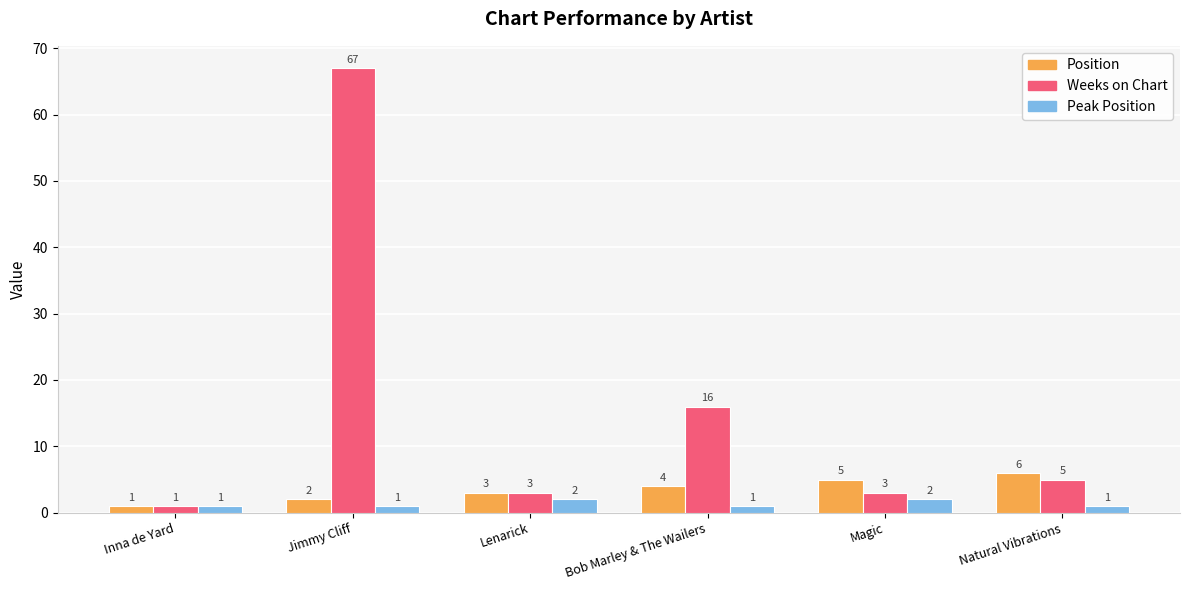

The Weeks on Chart series shows 8 at Natural Vibrations. True or false?

False